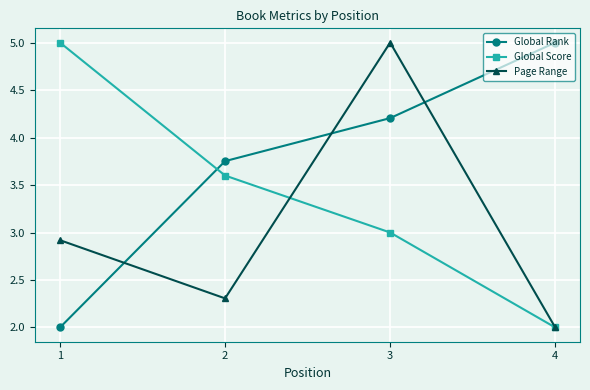

Is the value of Global Rank at 4 greater than the value of Page Range at 2?

Yes